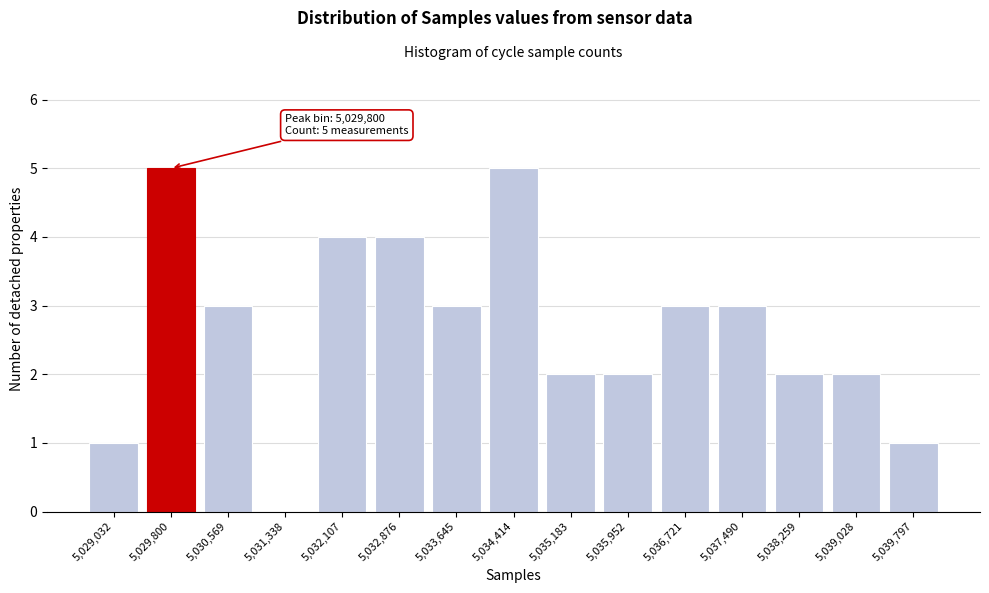

Reading left to right, what are all the values shown in this chart?

5,029,032=1	5,029,800=5	5,030,569=3	5,031,338=0	5,032,107=4	5,032,876=4	5,033,645=3	5,034,414=5	5,035,183=2	5,035,952=2	5,036,721=3	5,037,490=3	5,038,259=2	5,039,028=2	5,039,797=1